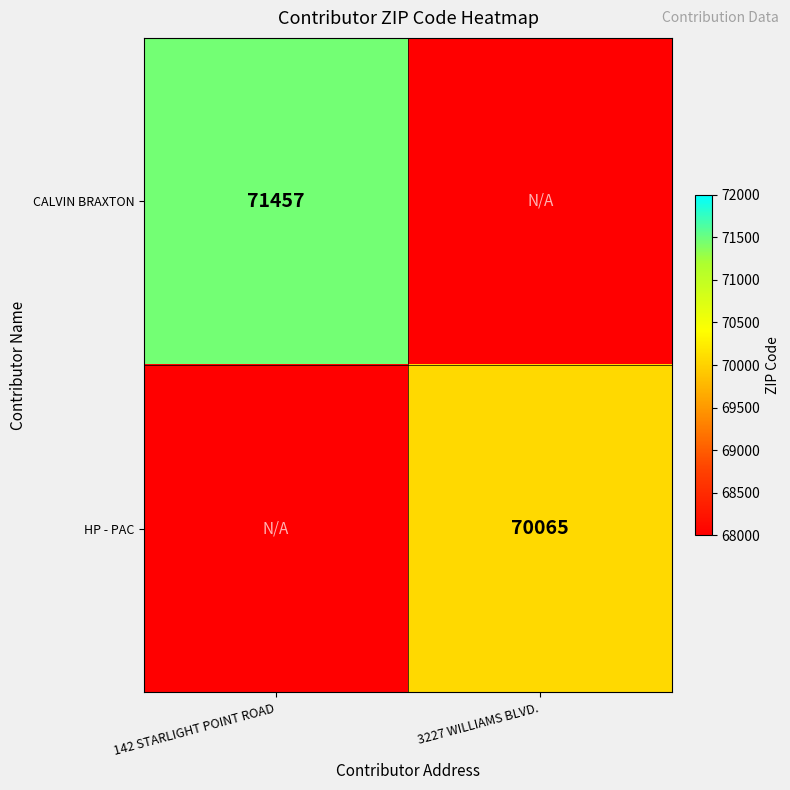

Which category has the lowest value across all series?

3227 WILLIAMS BLVD.